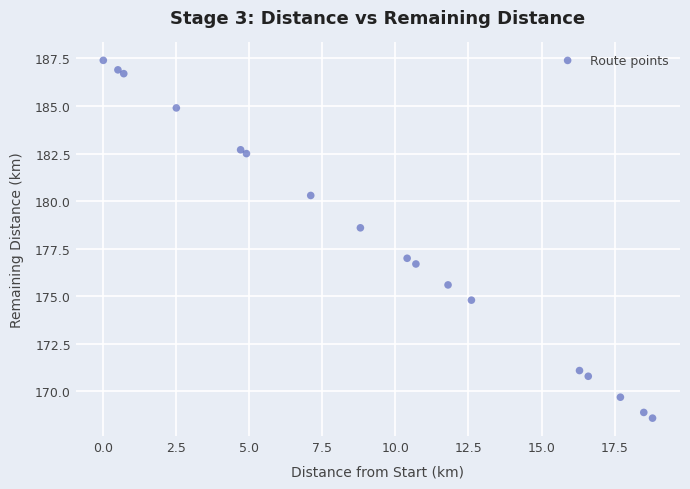

What Y value in the scatter plot is closest to 178?

178.6